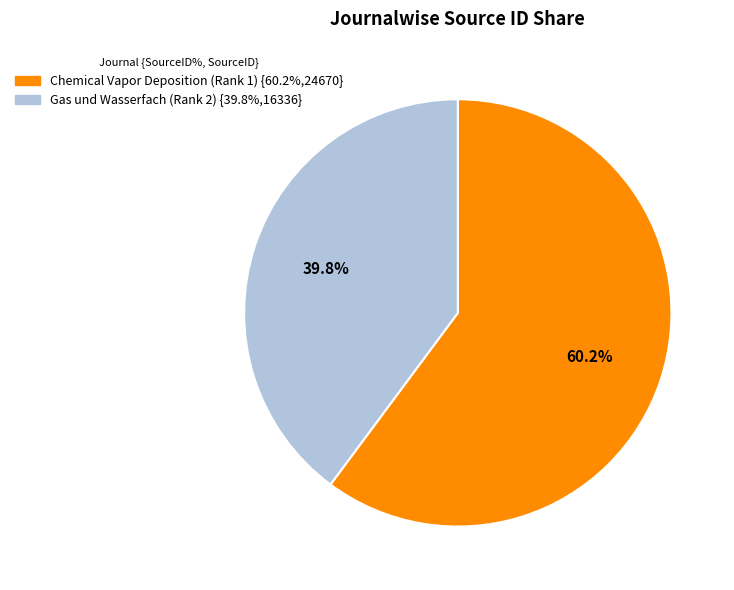

How many segments does this pie chart have?

2